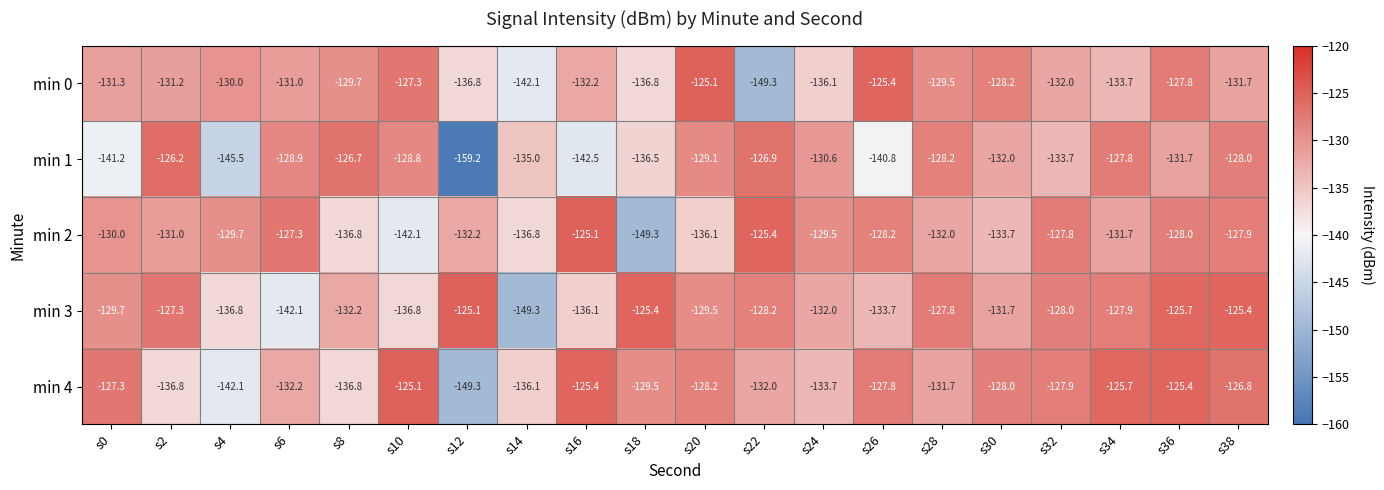

Is the value of min 4 at s16 greater than the value of min 1 at s10?

Yes